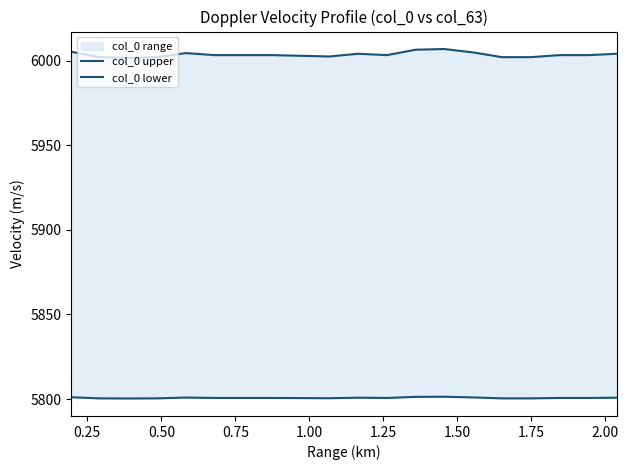

List the series in order of their peak value, highest first.

col_0 upper, col_0 lower